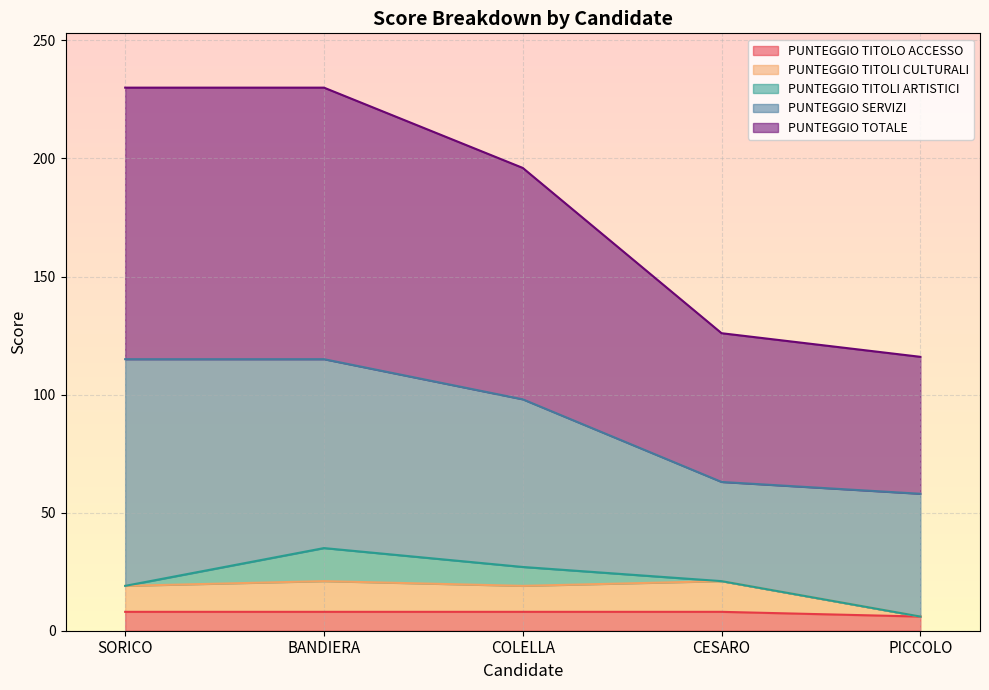

Rank the categories by PUNTEGGIO TITOLI CULTURALI value from highest to lowest.

BANDIERA, CESARO, SORICO, COLELLA, PICCOLO